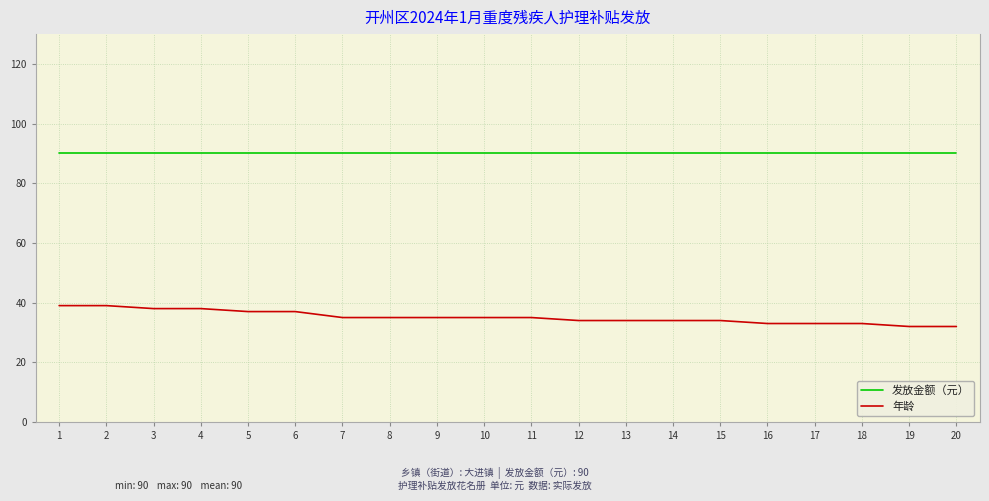

Reading left to right, list all the values displayed in this chart.

发放金额（元）: 90	90	90	90	90	90	90	90	90	90	90	90	90	90	90	90	90	90	90	90
年龄: 39	39	38	38	37	37	35	35	35	35	35	34	34	34	34	33	33	33	32	32